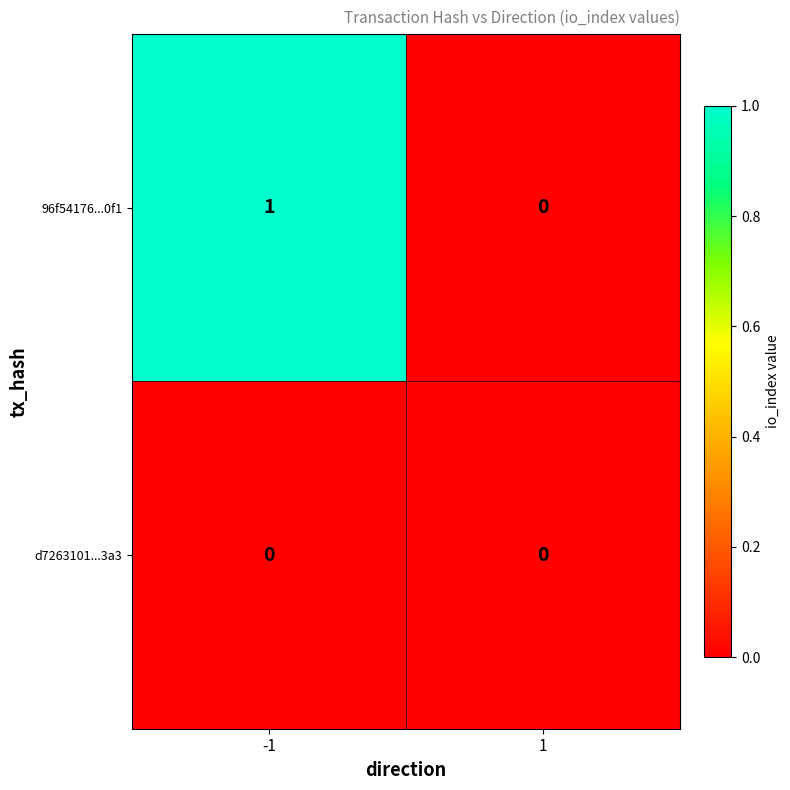

The value of 96f54176...0f1 at -1 is 1. True or false?

True